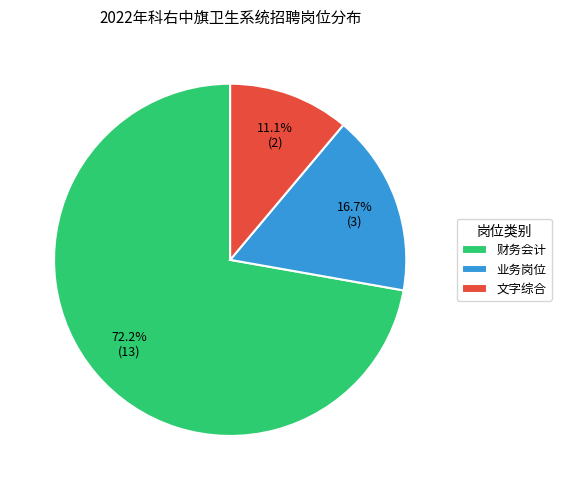

True or false: 文字综合 accounts for 11% of the total.

True